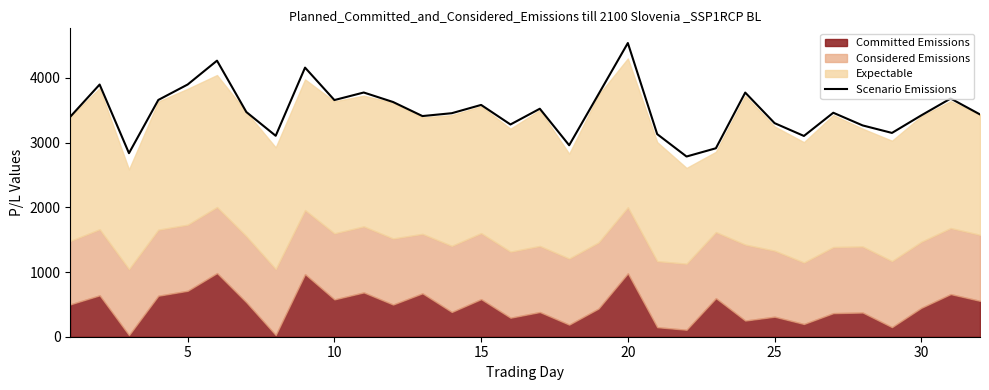

What is the minimum value for Scenario Emissions?

2784.8